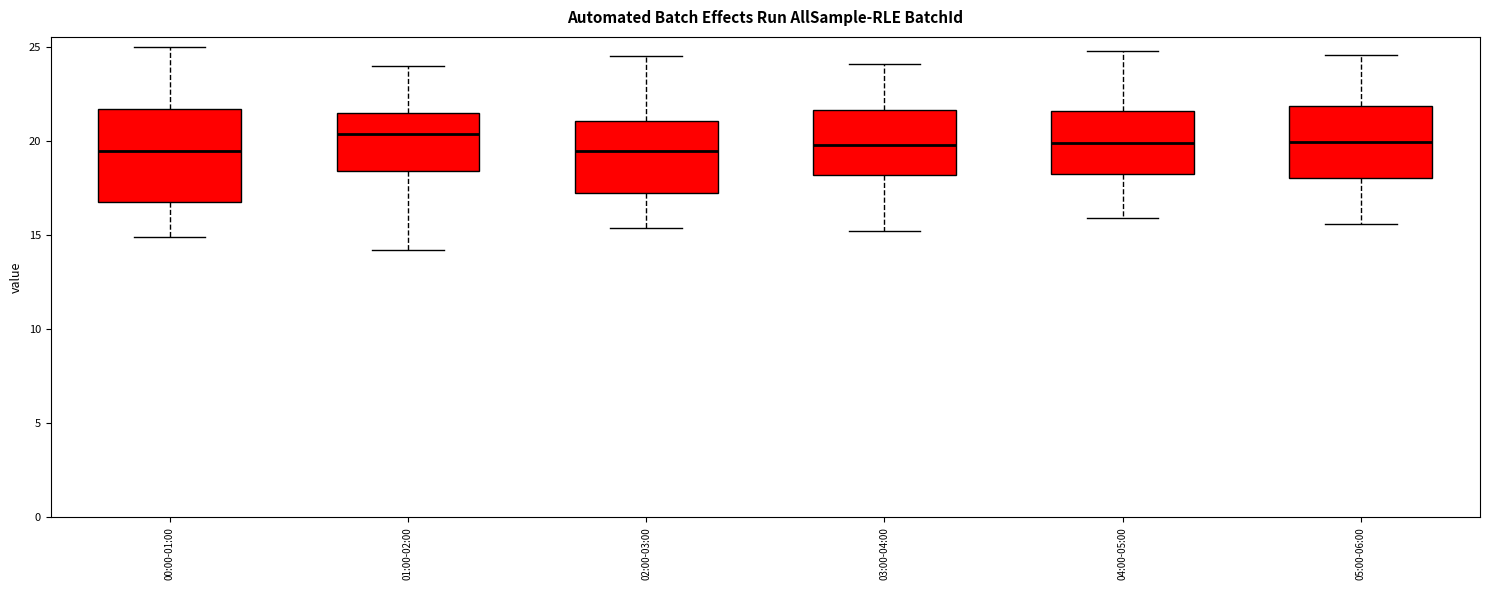

Reading left to right, read every box against the y-axis: the position of its median line, the range the box covers, and the ends of its whiskers. The values are not printed on the chart, so give them approximately, as read against the axis.

00:00-01:00: median 19.5, box 17.0 to 21.5, whiskers 15.0 to 25.0
01:00-02:00: median 20.5, box 18.5 to 21.5, whiskers 14.0 to 24.0
02:00-03:00: median 19.5, box 17.5 to 21.0, whiskers 15.5 to 24.5
03:00-04:00: median 20.0, box 18.0 to 21.5, whiskers 15.0 to 24.0
04:00-05:00: median 20.0, box 18.5 to 21.5, whiskers 16.0 to 25.0
05:00-06:00: median 20.0, box 18.0 to 22.0, whiskers 15.5 to 24.5